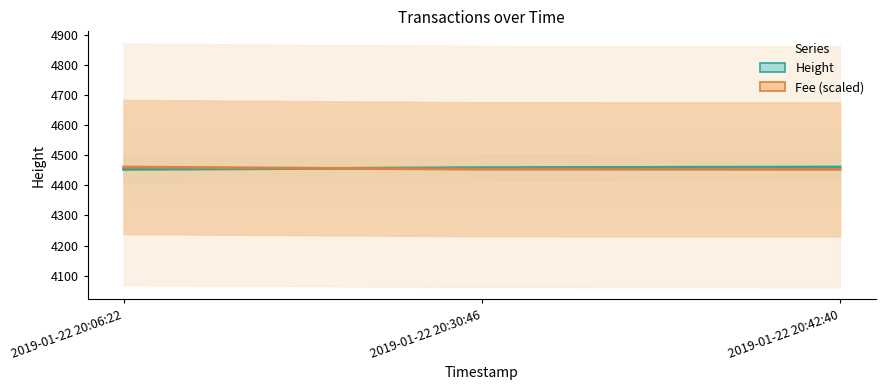

At which category is the sum across all series the highest?

2019-01-22 20:42:40